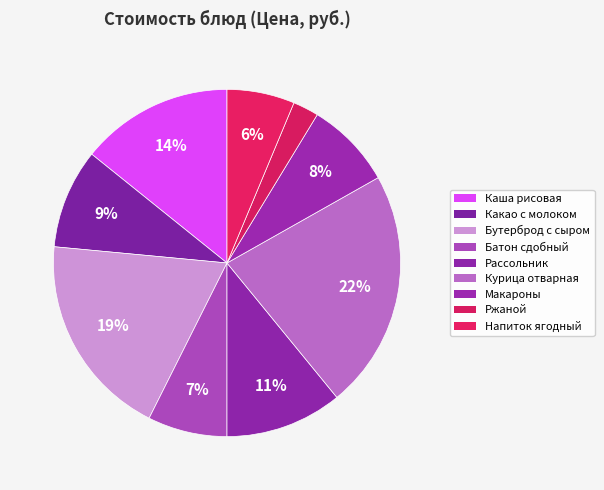

How many segments does this pie chart have?

9